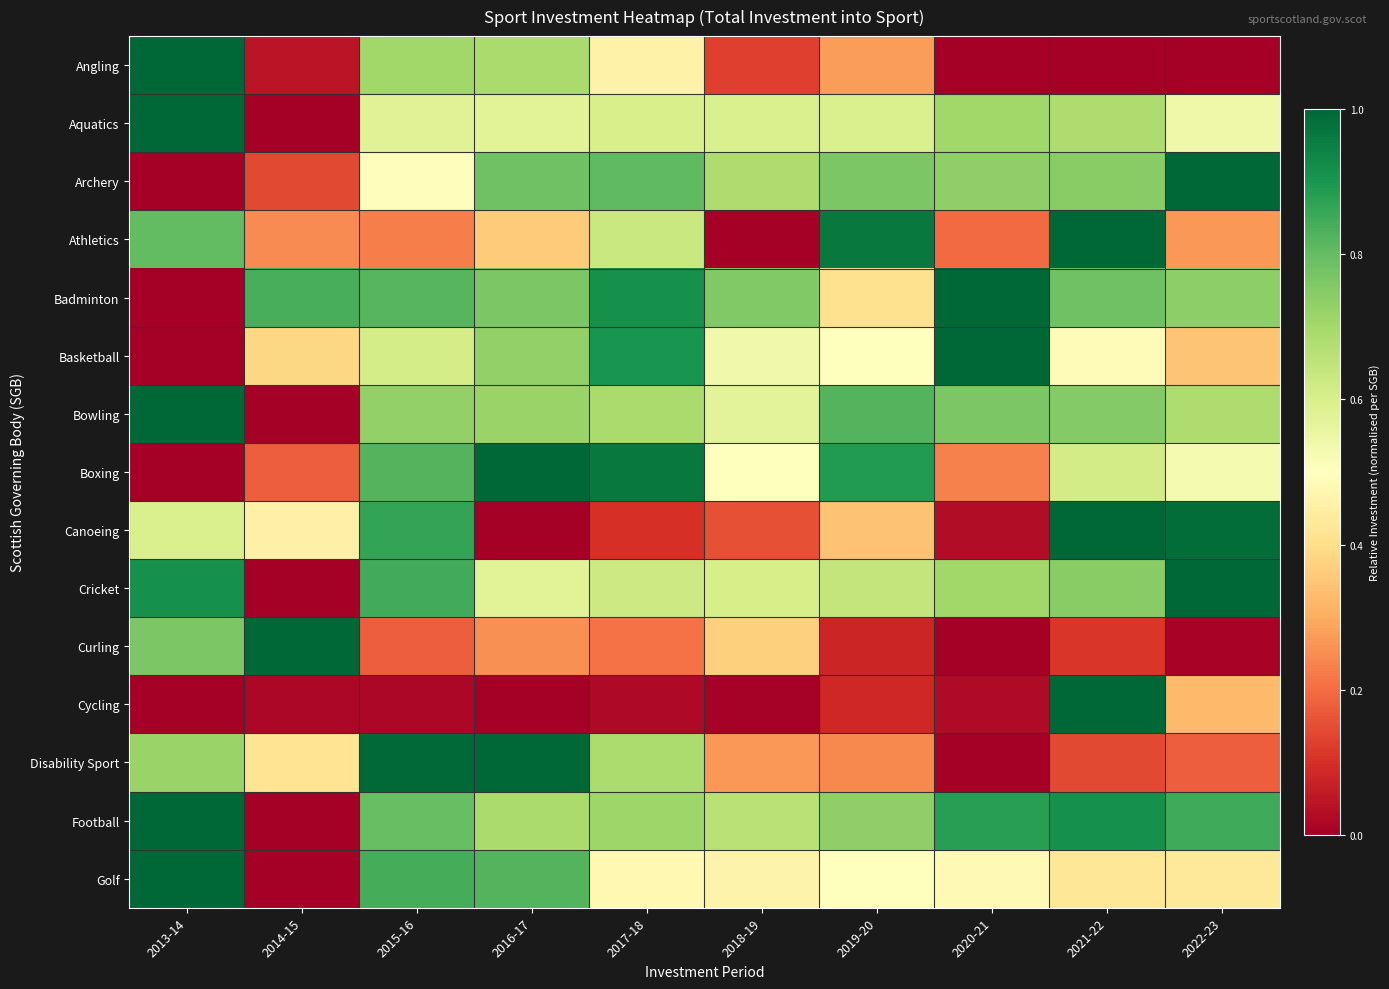

Between 2018-19 and 2020-21, which series saw the biggest shift?

Basketball